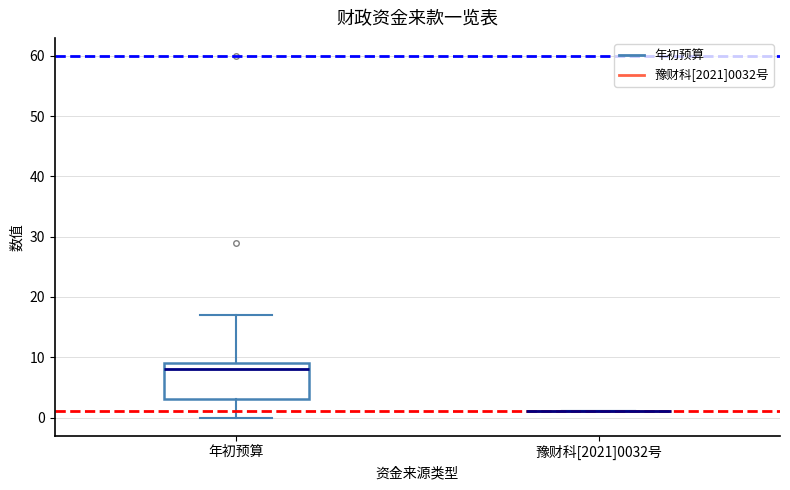

Comparing the boxes themselves (not the whiskers), which one is the tallest?

年初预算